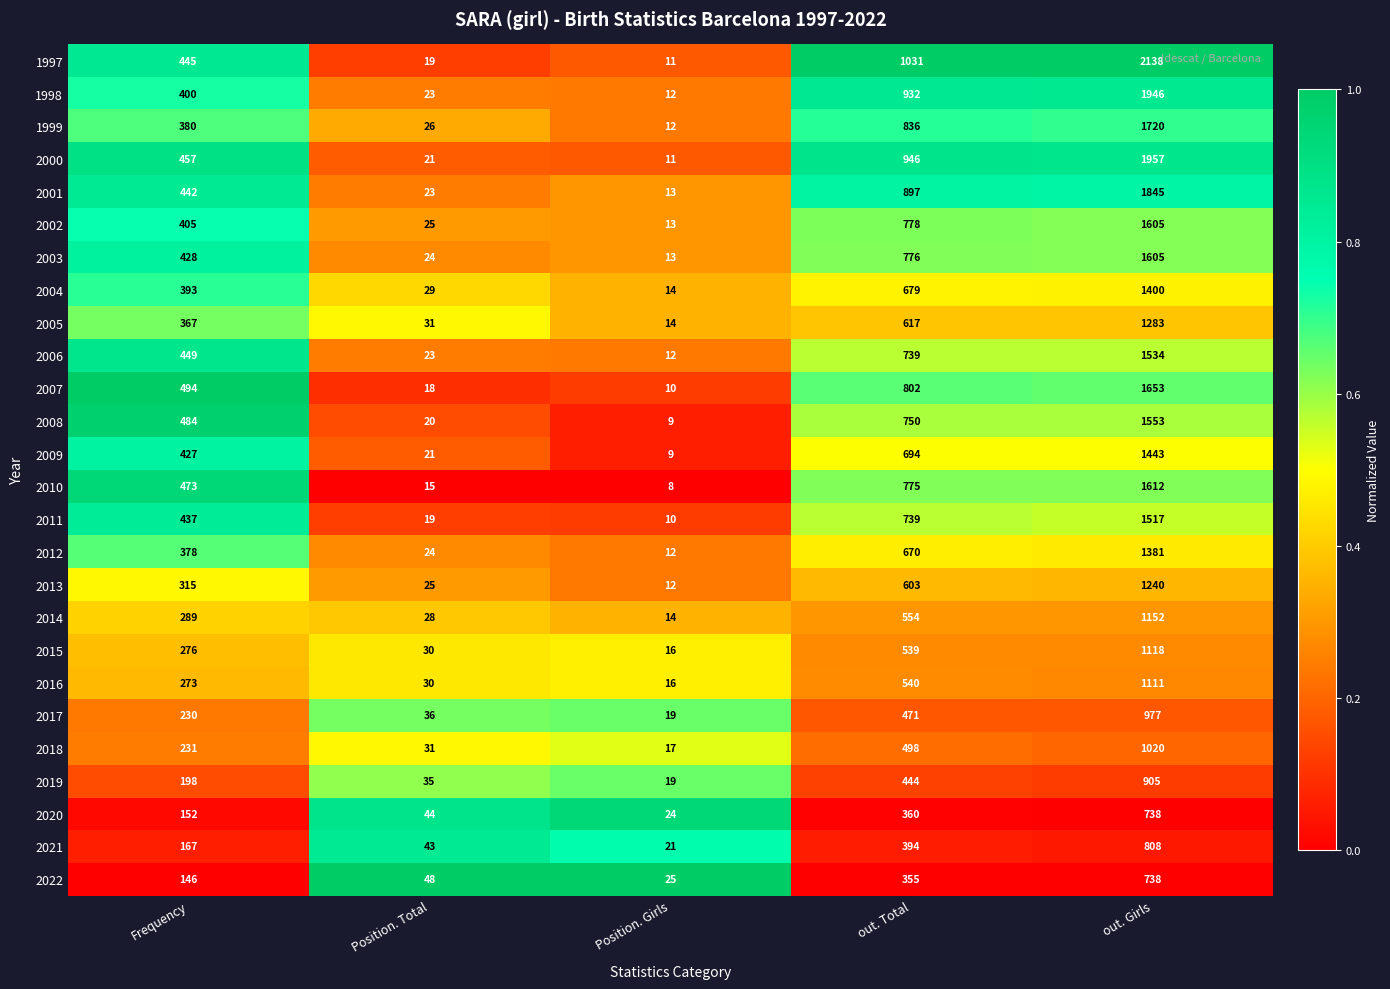

Where is 2020 nearest to the value 381?

out. Total